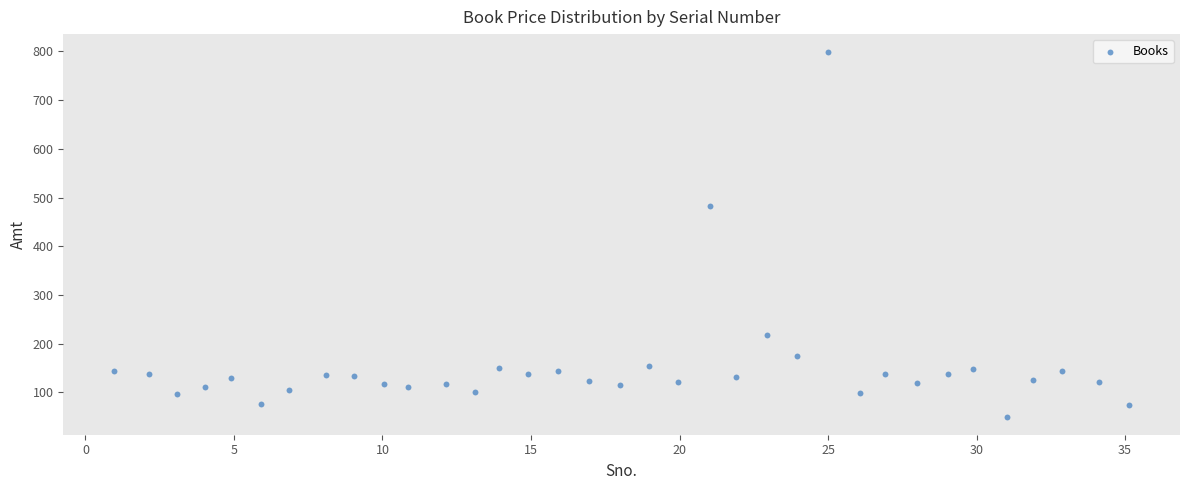

What is the range of Y values (max minus min)?

747.8